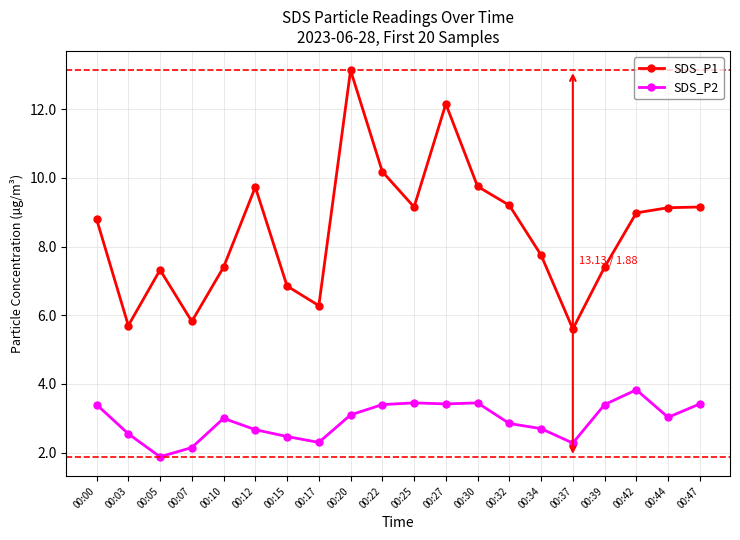

Read the SDS_P2 value at 00:27.

3.4